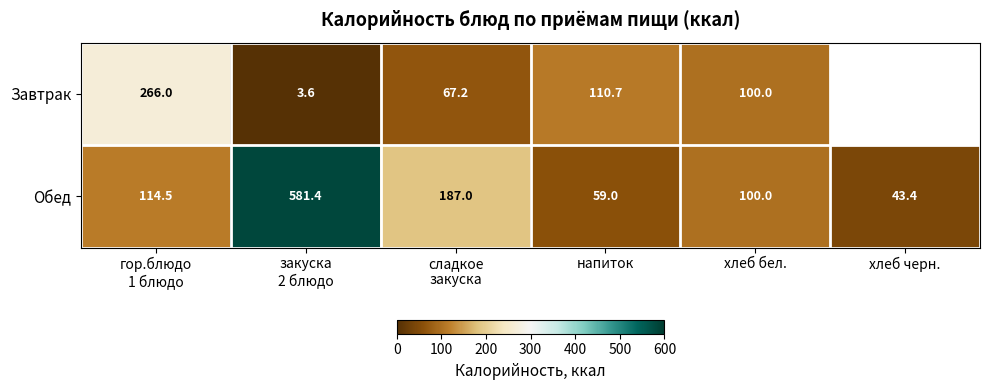

The value of Обед at хлеб бел. is 100.0. True or false?

True